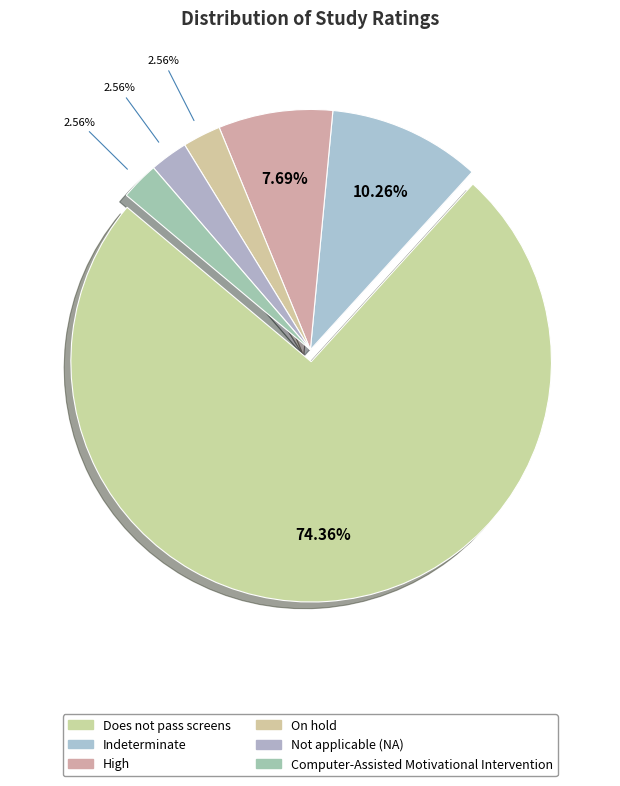

Count the number of slices in the pie.

6